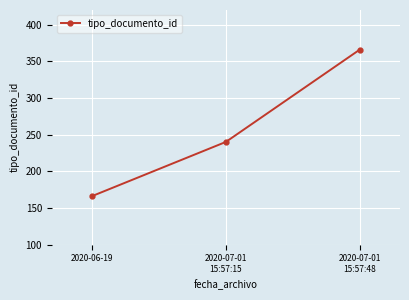

What is the value of the 2nd point from the left?

240